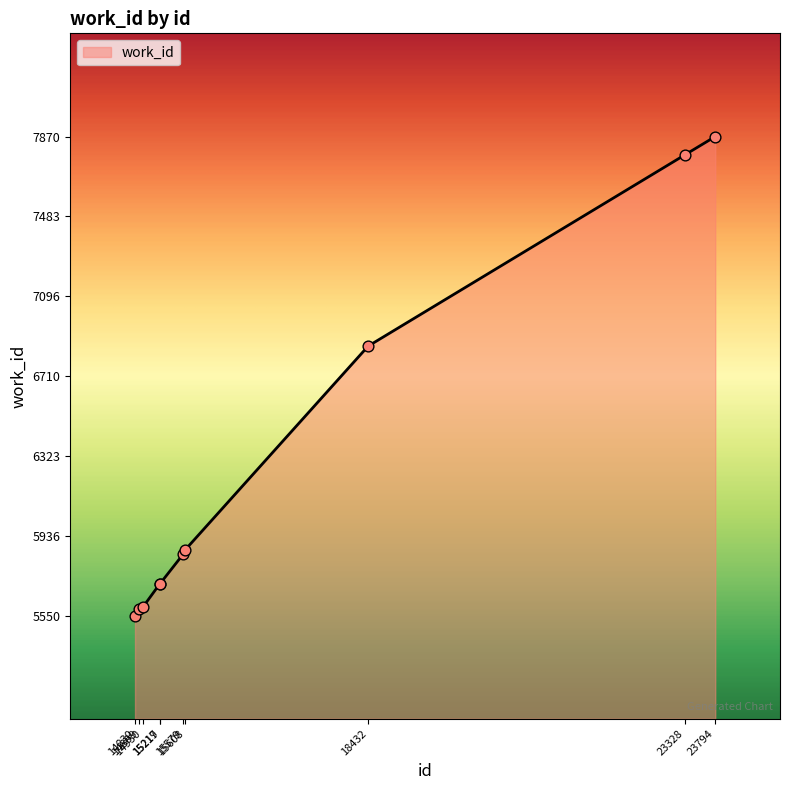

What is the ratio of the value at 15608 to the value at 23328?

0.8